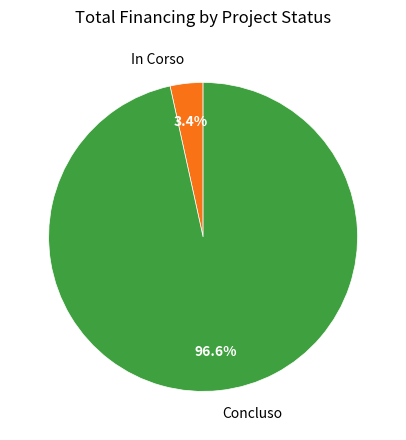

True or false: Concluso accounts for 31% of the total.

False